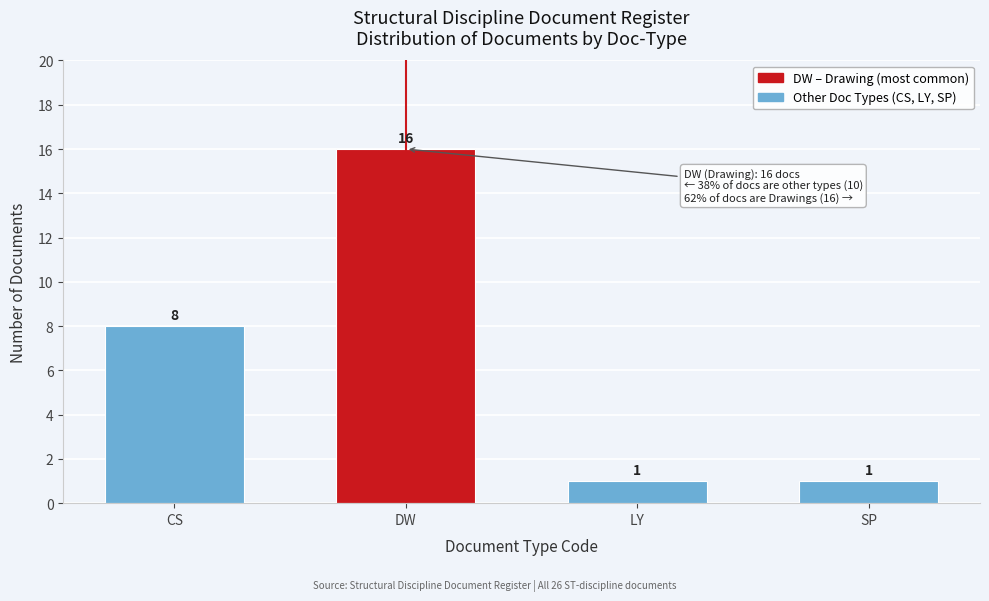

Reading left to right, extract all data points from this chart.

CS=8	DW=16	LY=1	SP=1